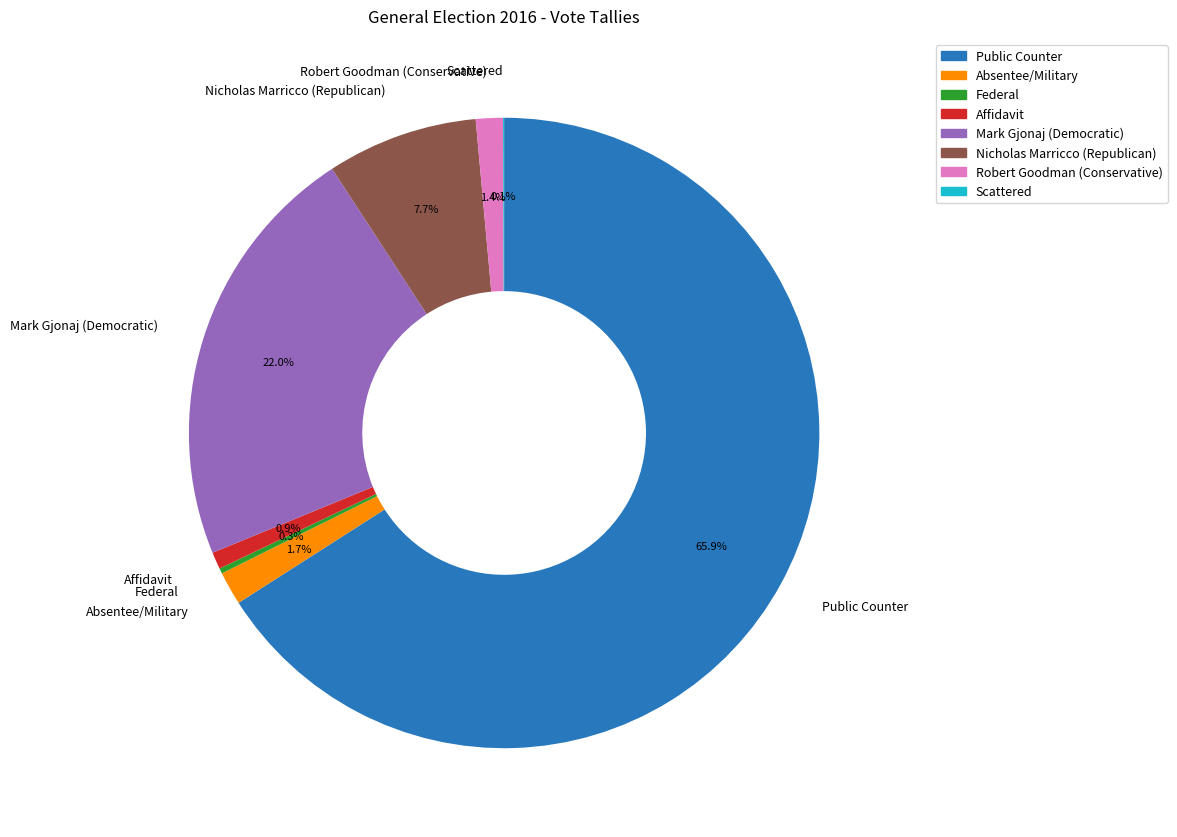

What percentage do Robert Goodman (Conservative) and Absentee/Military together represent?

3.1%